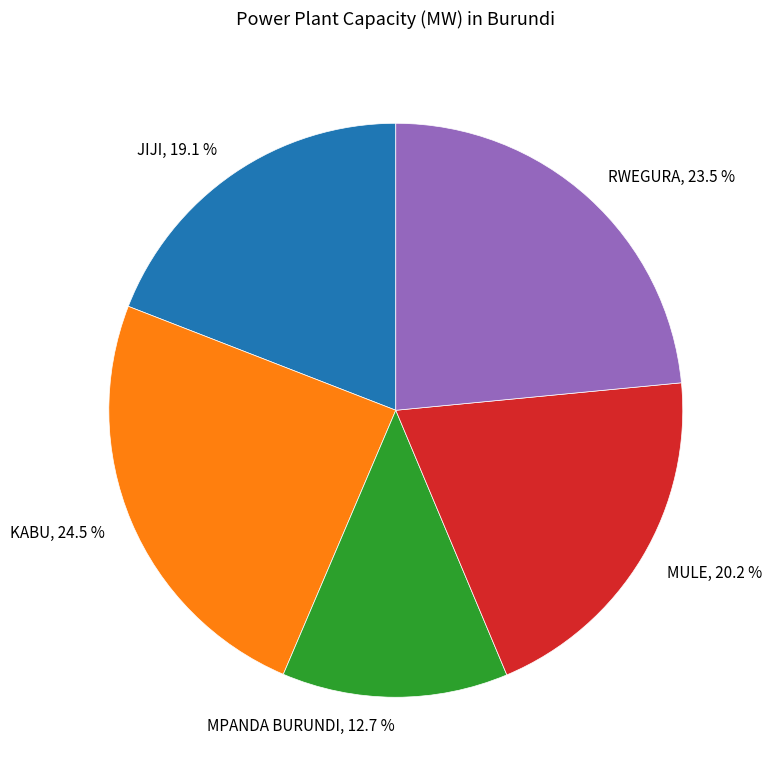

Rank the categories by value from lowest to highest.

MPANDA BURUNDI, JIJI, MULE, RWEGURA, KABU